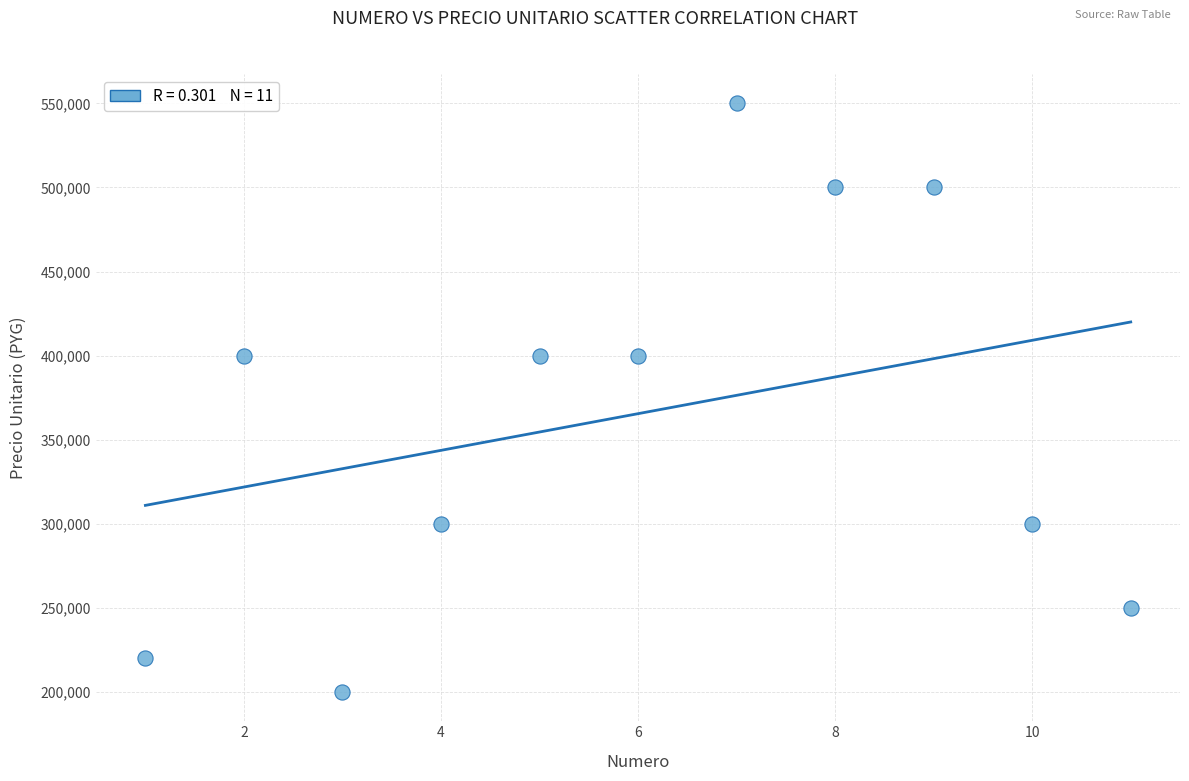

What is the average X value?

6